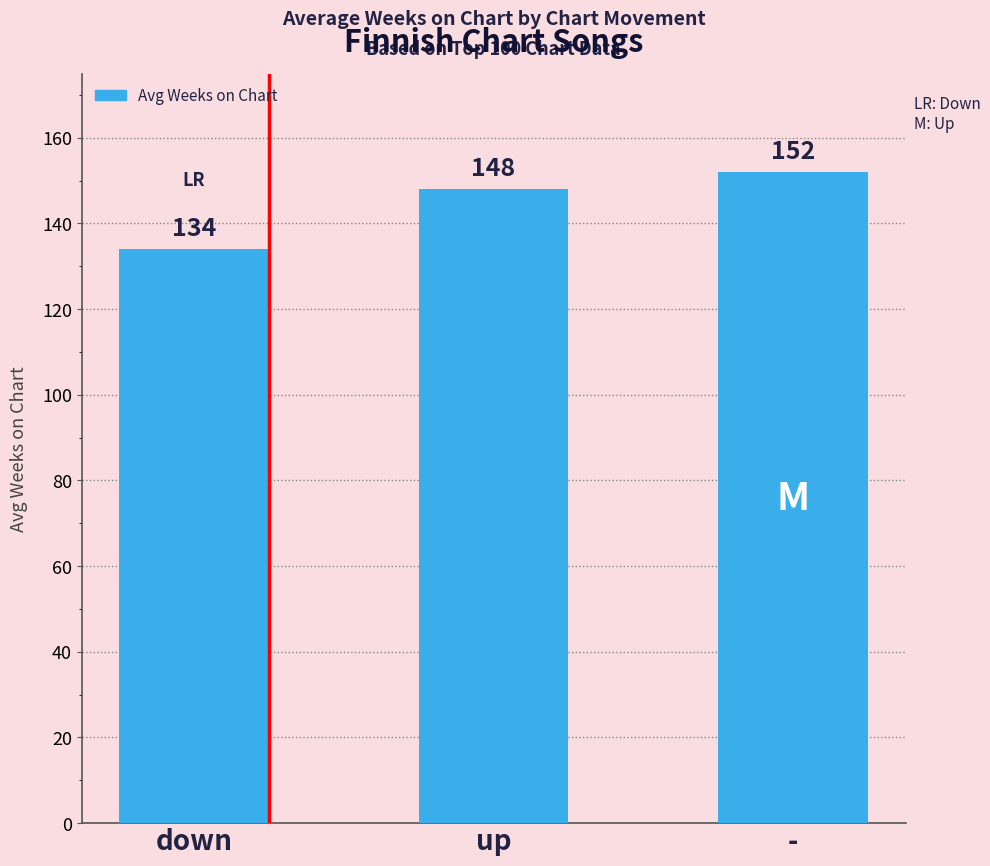

Reading right to left, extract all data points from this chart.

152	148	134